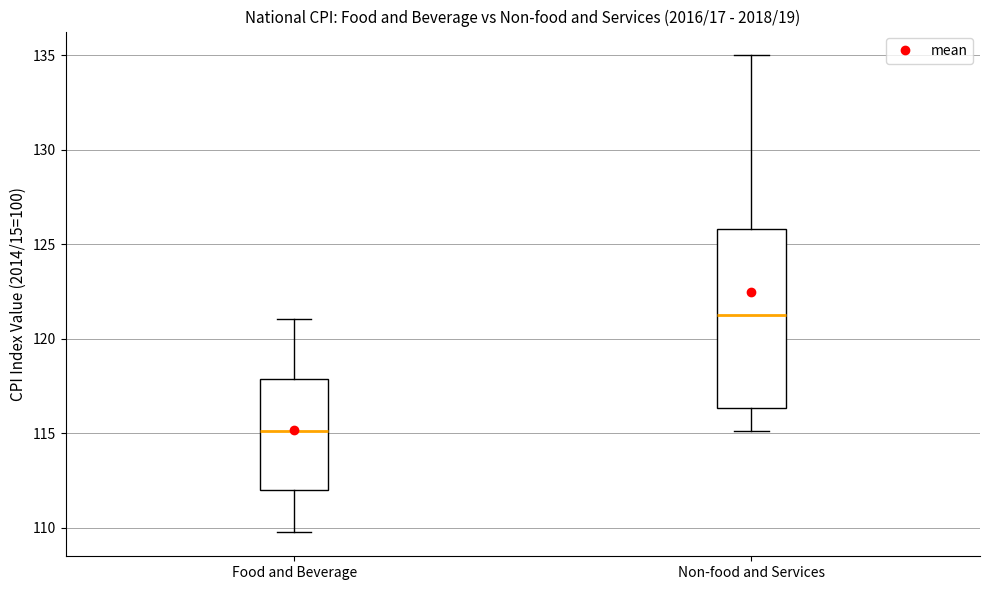

Which box has the lowest median line?

Food and Beverage